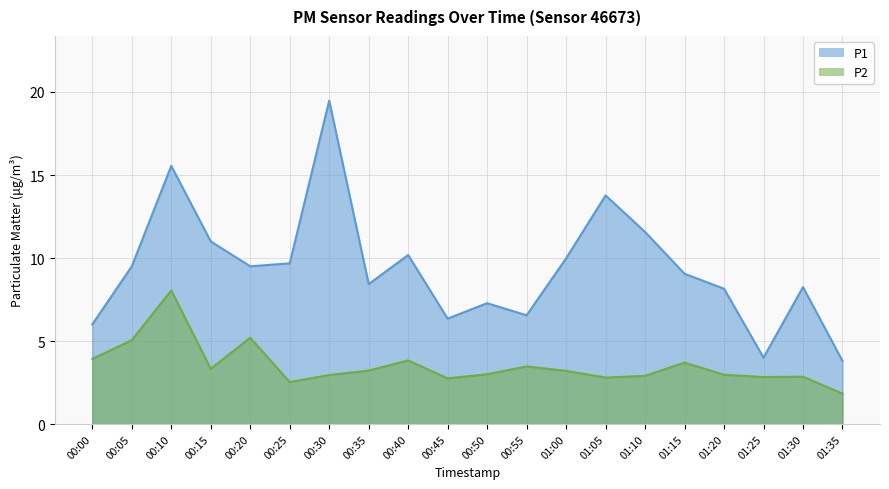

The value of P1 at 00:40 is 10.2. True or false?

True